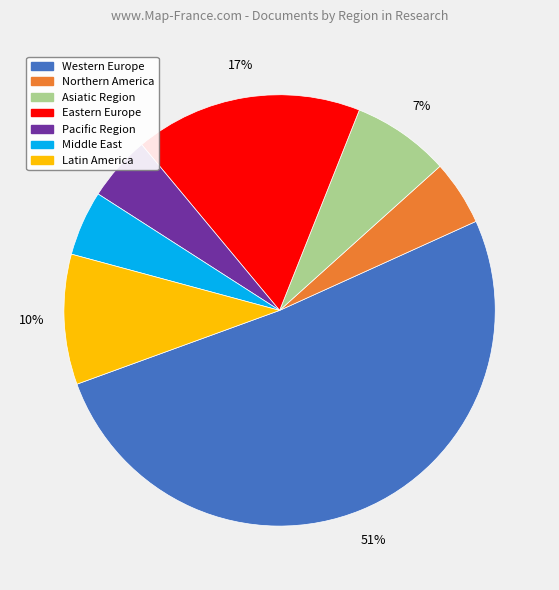

Which category has the biggest portion of the pie?

Western Europe